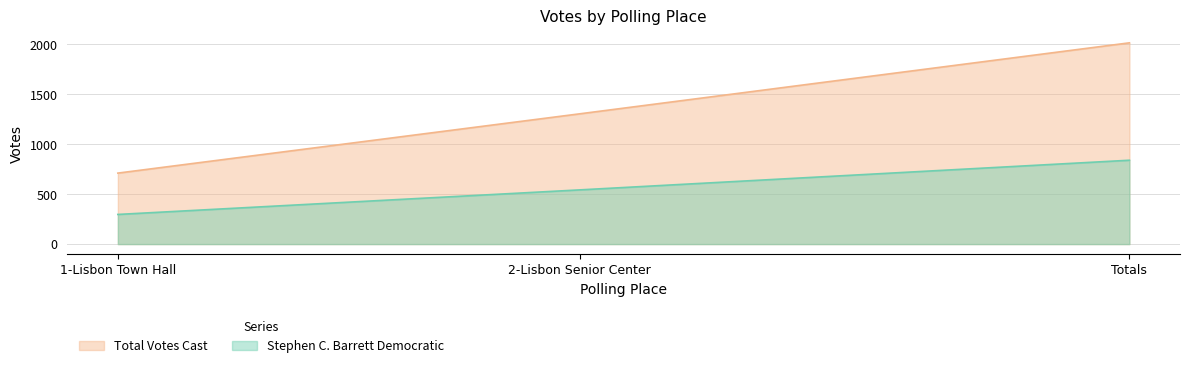

Reading right to left, list all the values displayed in this chart.

Stephen C. Barrett Democratic: Totals=840	2-Lisbon Senior Center=543	1-Lisbon Town Hall=297
Total Votes Cast: Totals=2016	2-Lisbon Senior Center=1305	1-Lisbon Town Hall=711